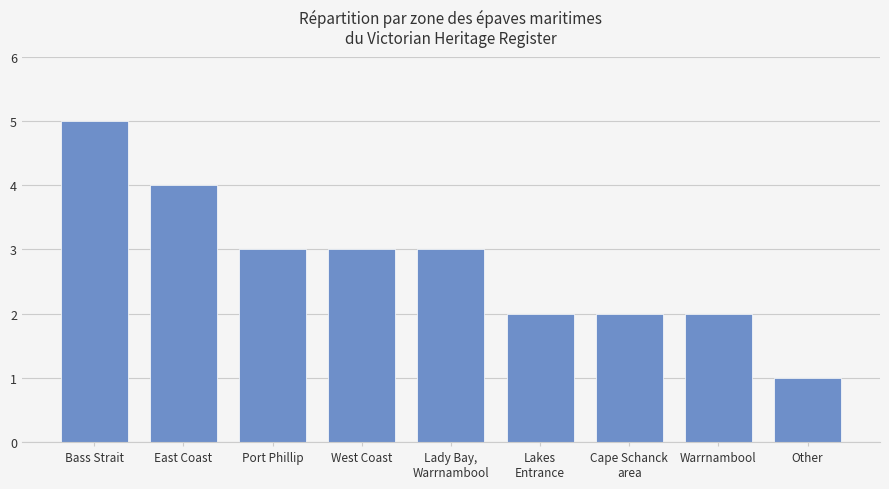

What is the minimum value shown in the chart?

1